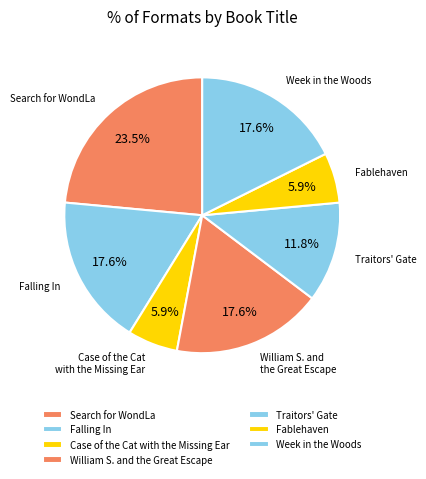

What portion of the pie excludes Week in the Woods?

82.4%